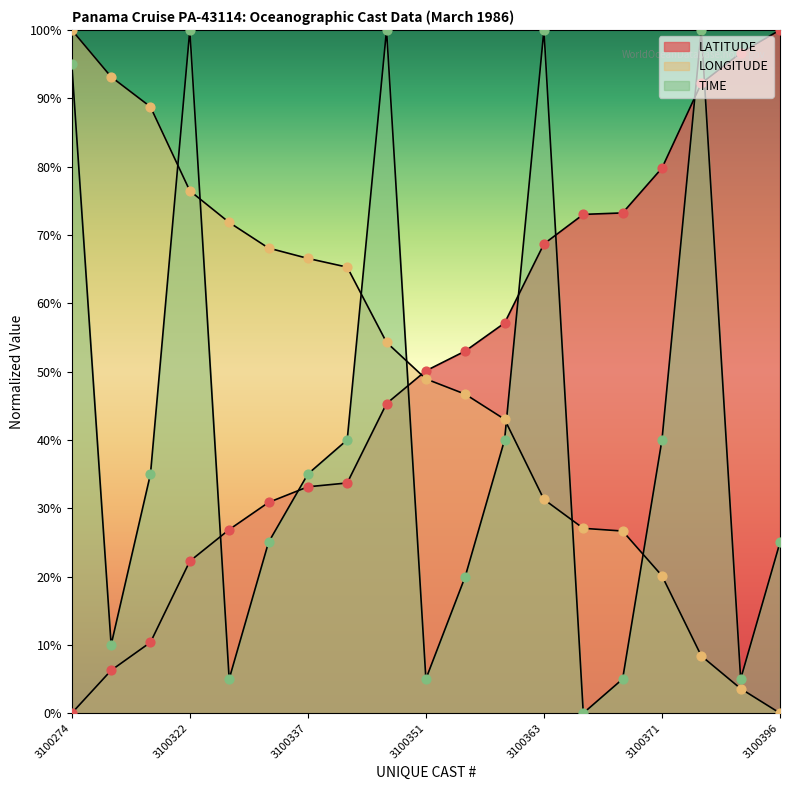

At how many categories does at least one series exceed 93?

8